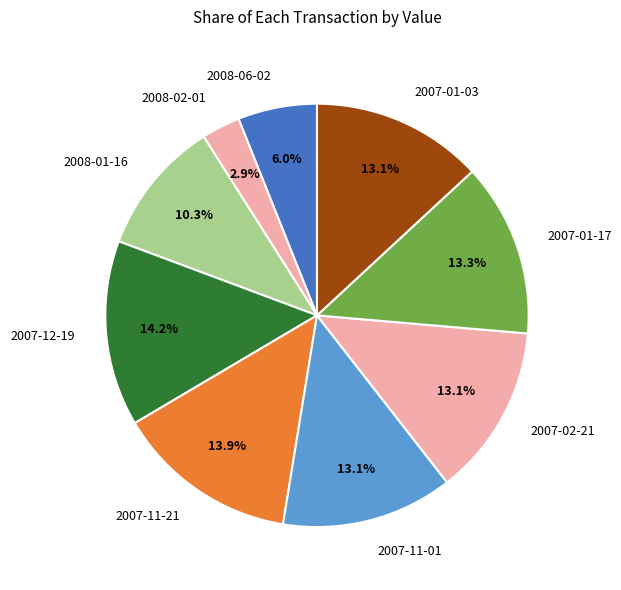

To the nearest percent, what is the difference between the largest and smallest slice percentages?

11%